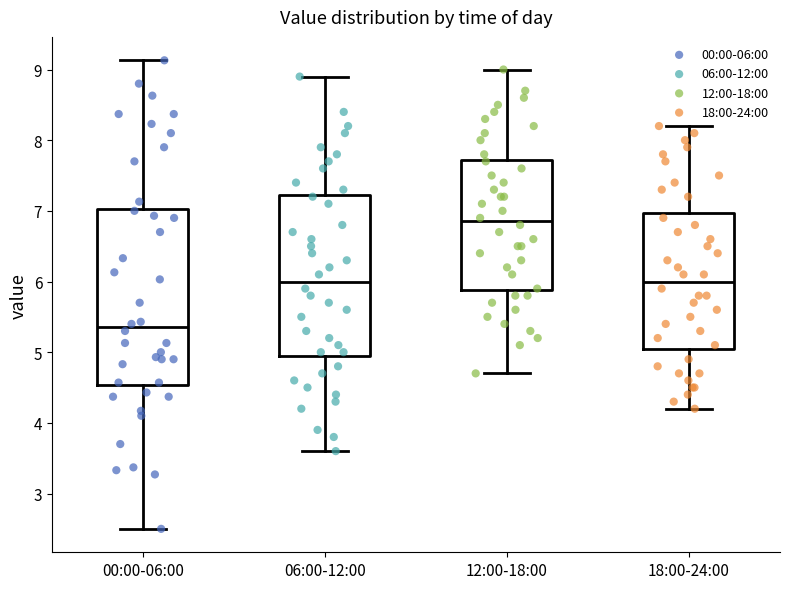

Reading left to right, transcribe this box plot: for each box, give where its median line is, the range the box spans, and where its two whiskers end, as read against the y-axis. The values are not printed on the chart, so give them approximately, as read against the axis.

00:00-06:00: median 5.4, box 4.5 to 7.0, whiskers 2.5 to 9.1
06:00-12:00: median 6.0, box 5.0 to 7.2, whiskers 3.6 to 8.9
12:00-18:00: median 6.9, box 5.9 to 7.7, whiskers 4.7 to 9.0
18:00-24:00: median 6.0, box 5.1 to 7.0, whiskers 4.2 to 8.2